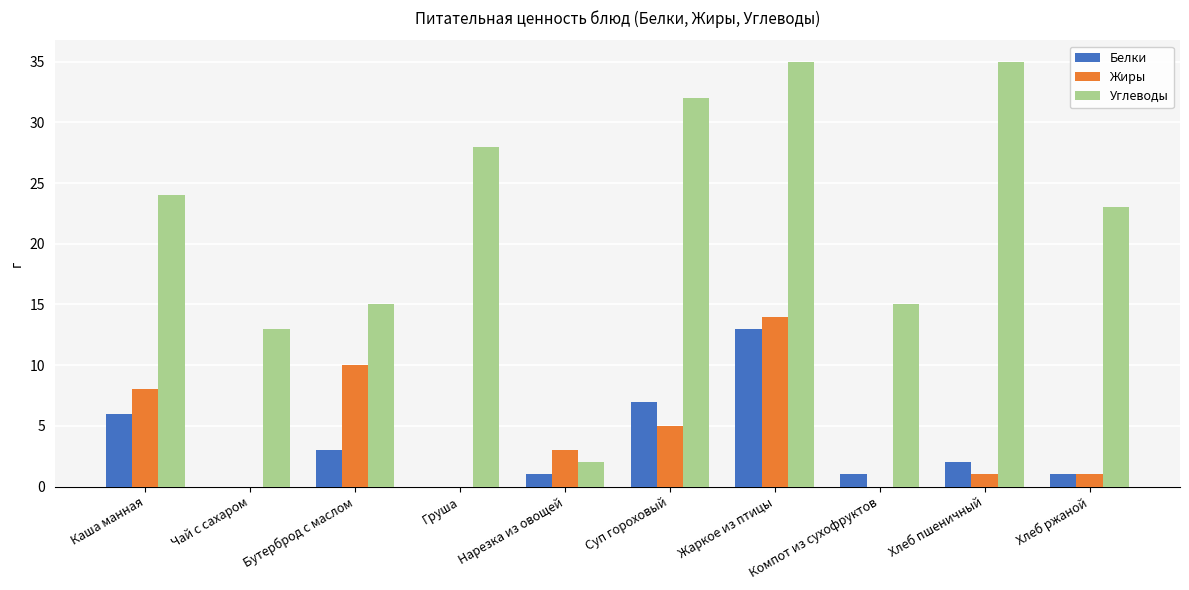

At which category is the sum across all series the highest?

Жаркое из птицы